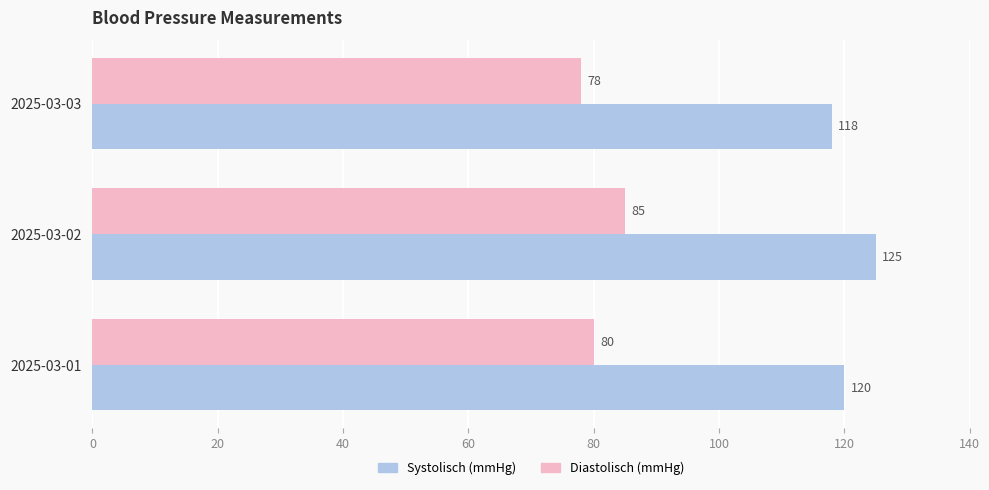

What is the difference between the maximum and minimum values in the Systolisch (mmHg) series?

7